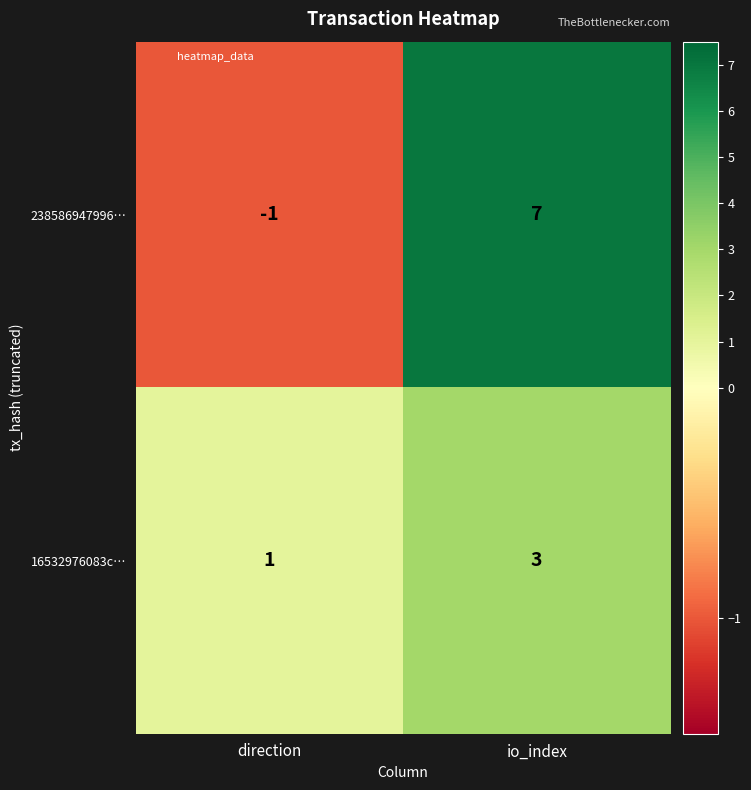

Count the number of data series in this chart.

2